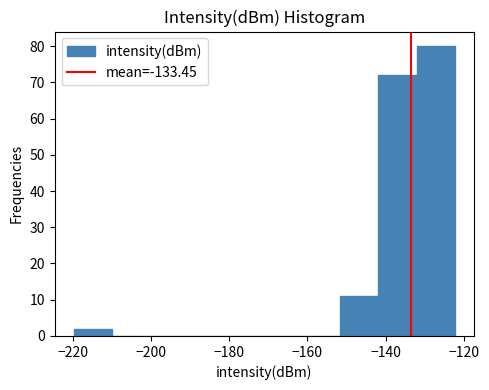

What is the height of the bar covering -132 to -122 on the x-axis? Neither the bar edges nor the heights are printed on the chart, so give them approximately, as read against the axes.

80